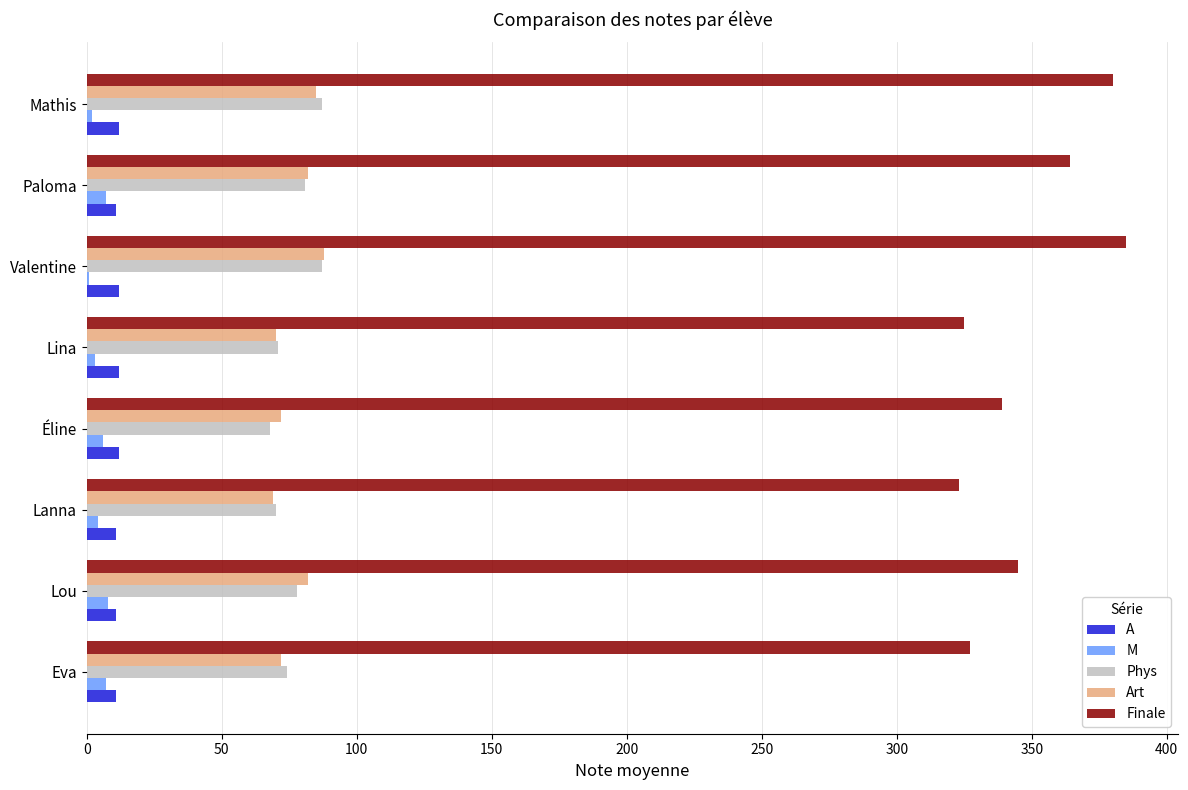

Which series has the largest total across all categories?

Finale